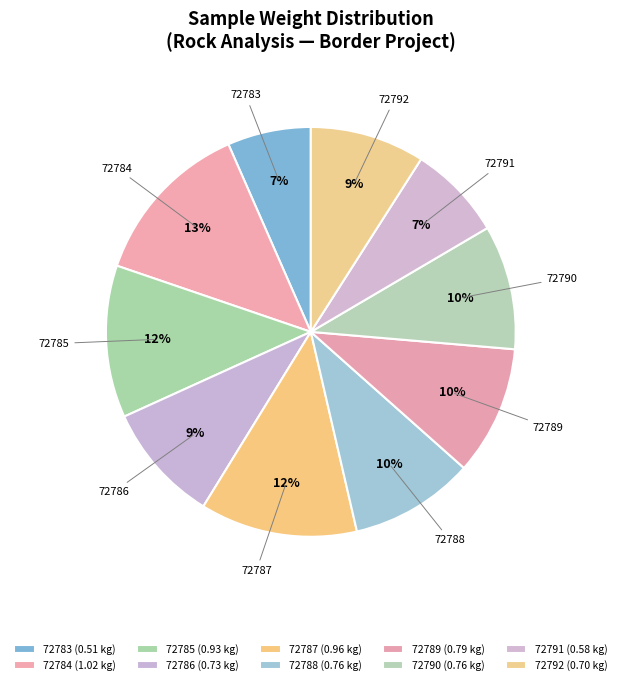

Is there a majority slice in this chart?

No